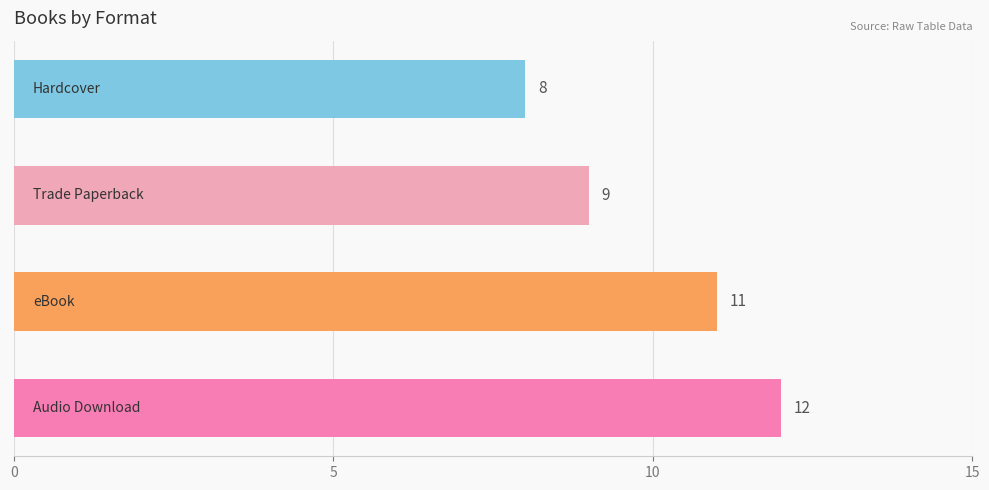

Are the bars grouped side by side (vs. stacked)?

No